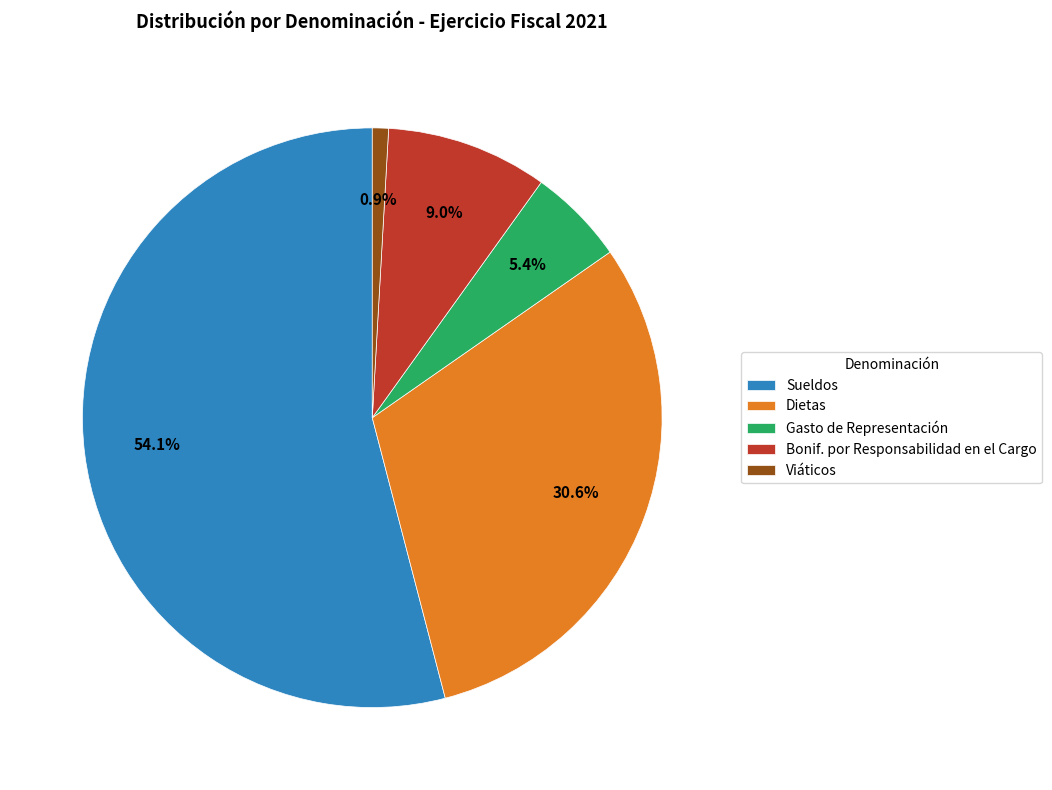

To the nearest percent, what portion does Sueldos represent?

54%